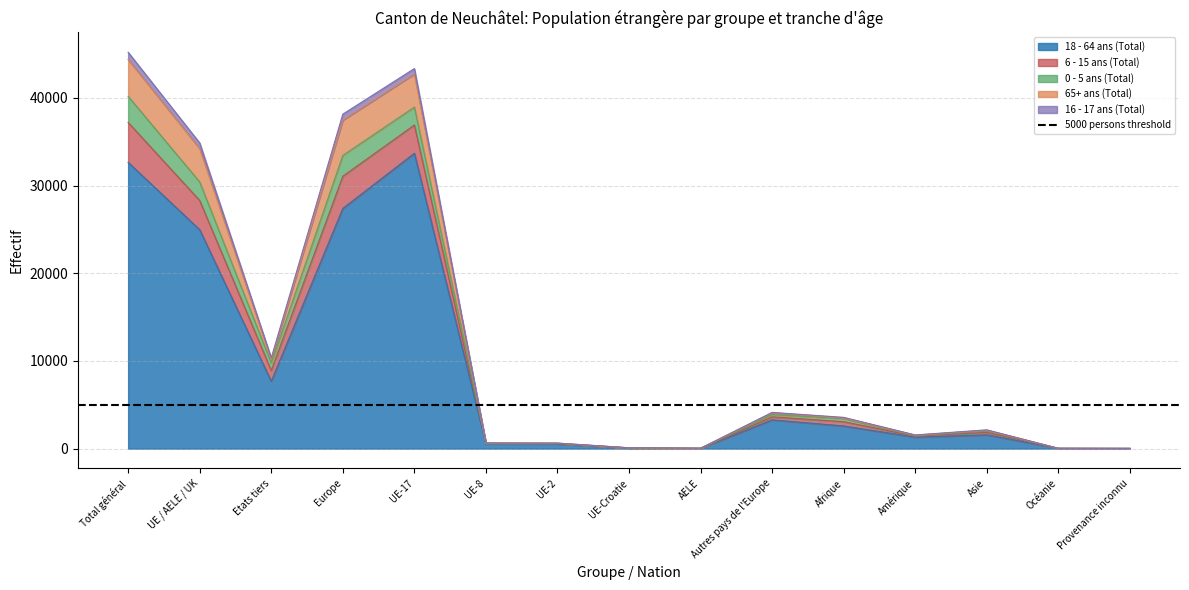

Count the number of categories in the chart.

15